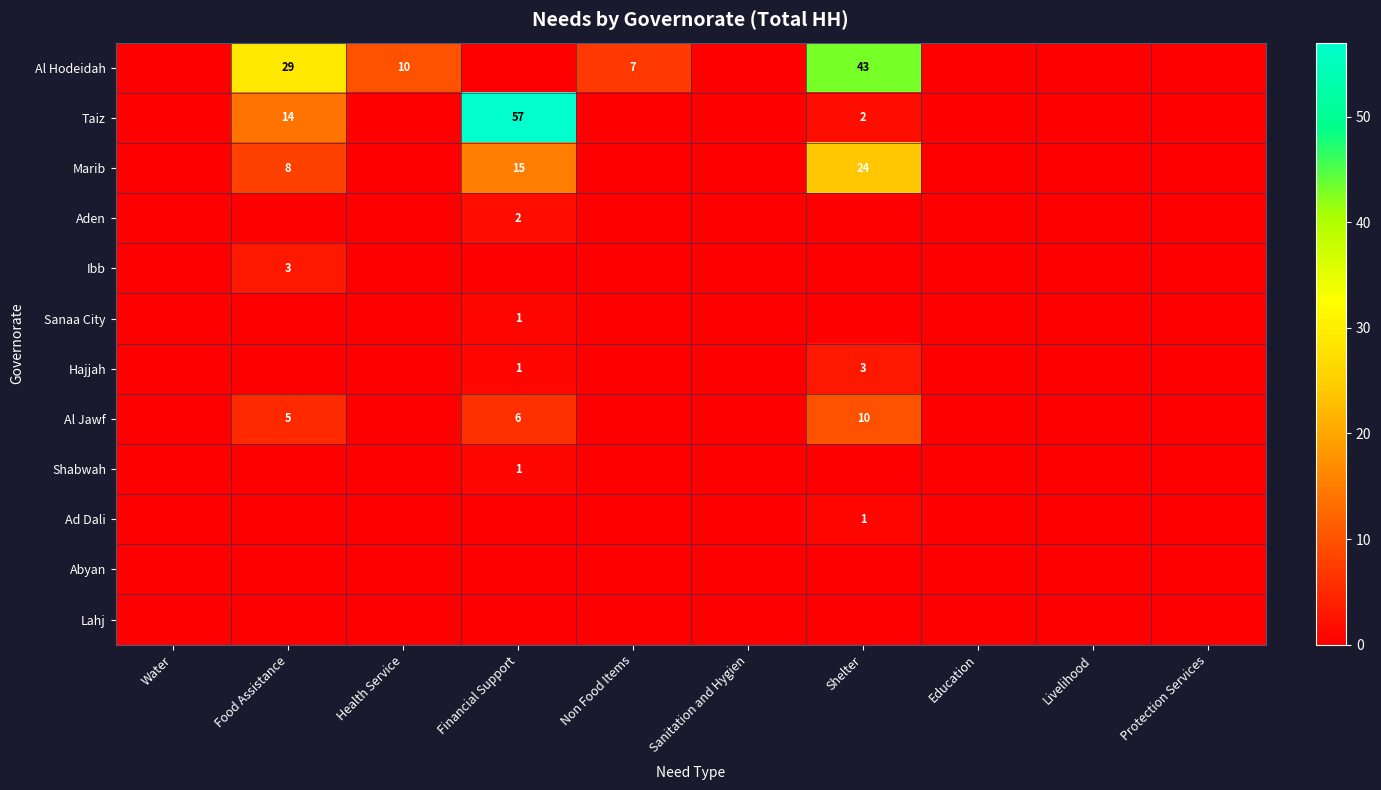

List the series in order of their peak value, highest first.

Taiz, Al Hodeidah, Marib, Al Jawf, Ibb, Hajjah, Aden, Sanaa City, Shabwah, Ad Dali, Abyan, Lahj